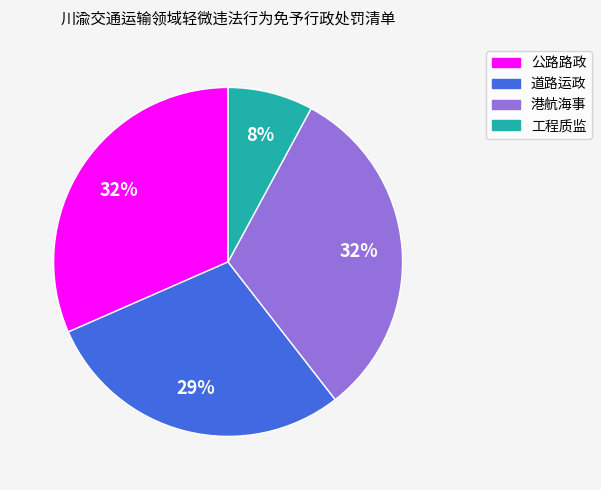

Count the number of slices in the pie.

4